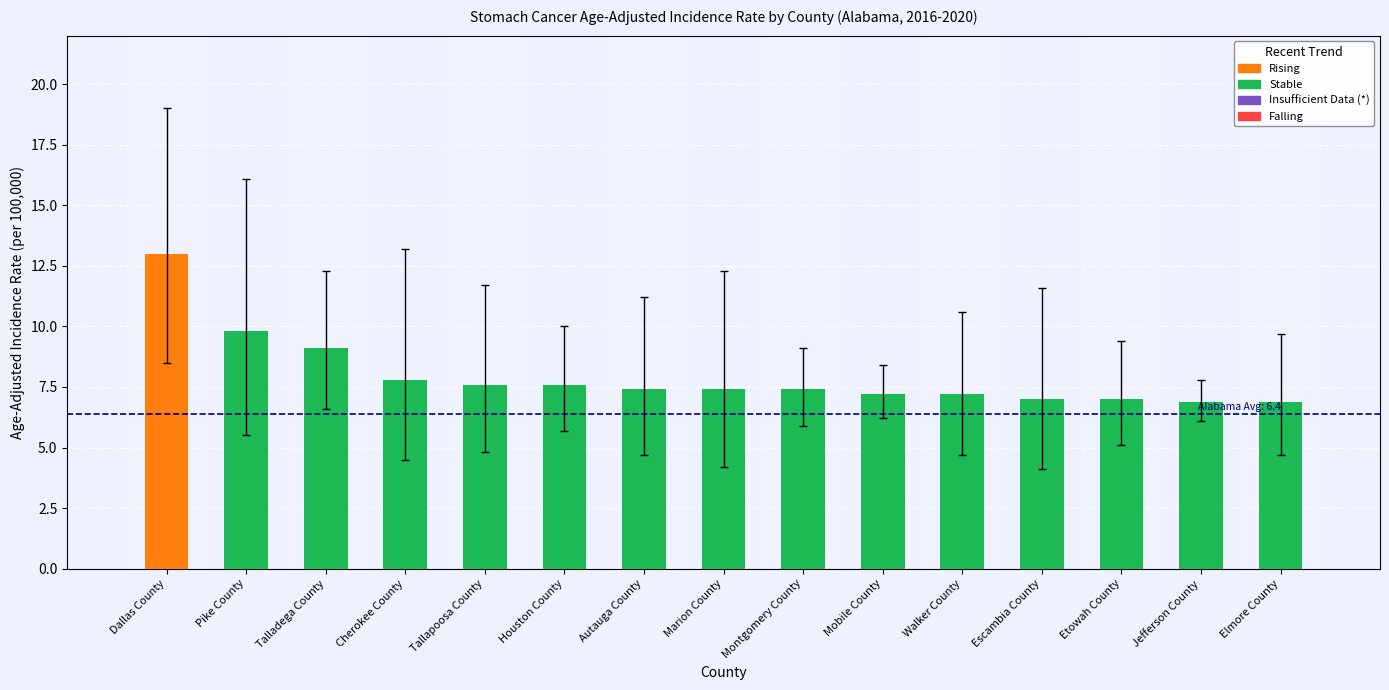

At which category does the chart reach its peak across all series?

Dallas County